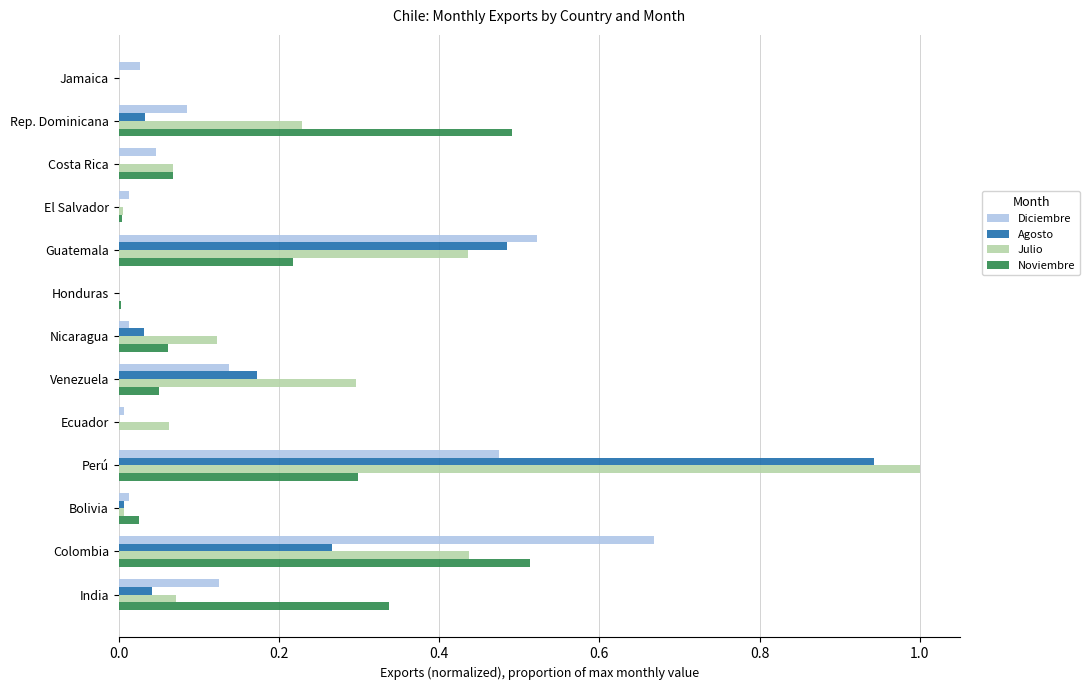

Which series has the largest total across all categories?

Julio